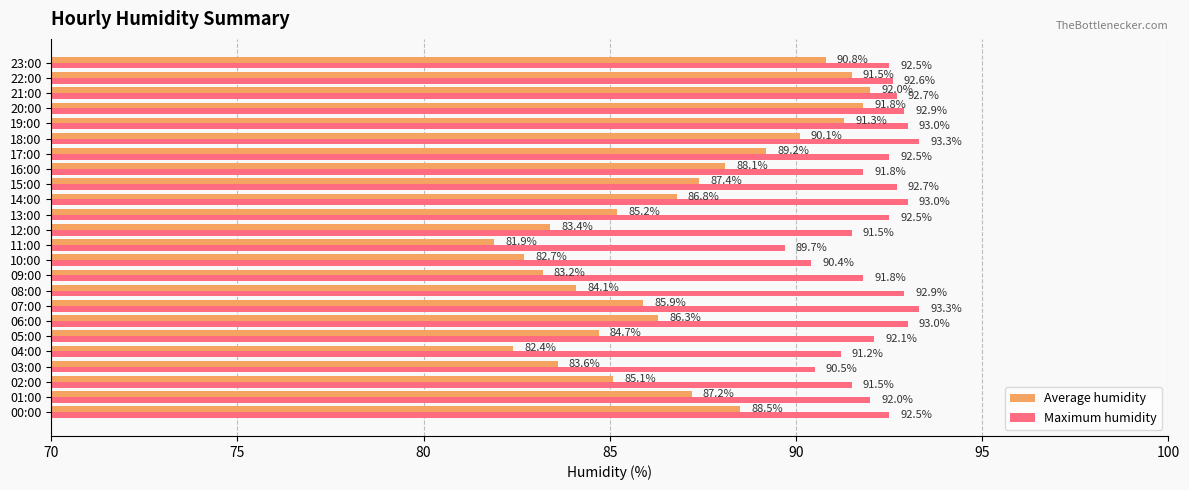

What is the smallest value displayed?

81.9